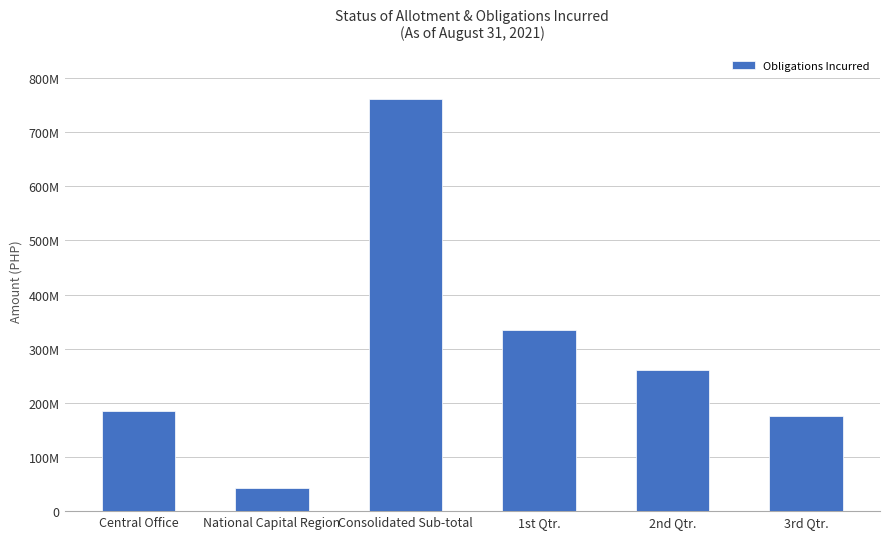

Are the bars horizontal?

No